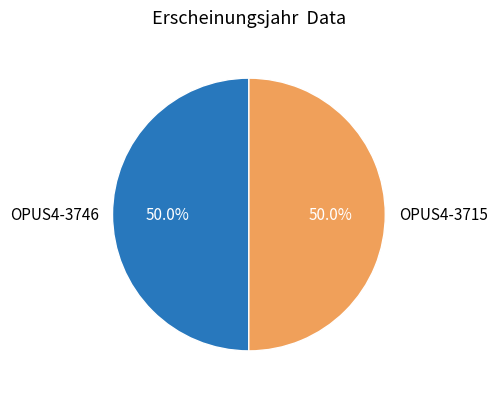

To the nearest percent, what is the average slice percentage?

50%